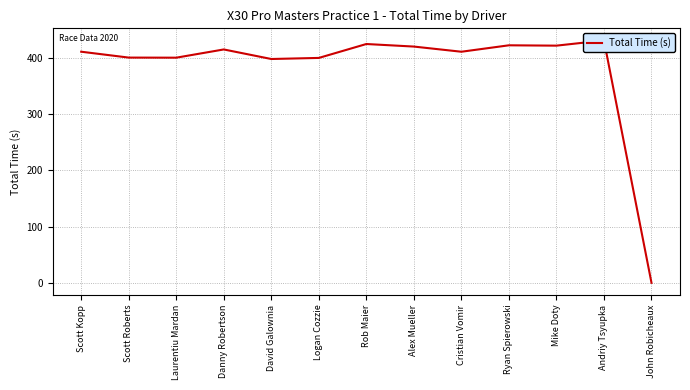

What is the value of the 10th point from the left?

422.6